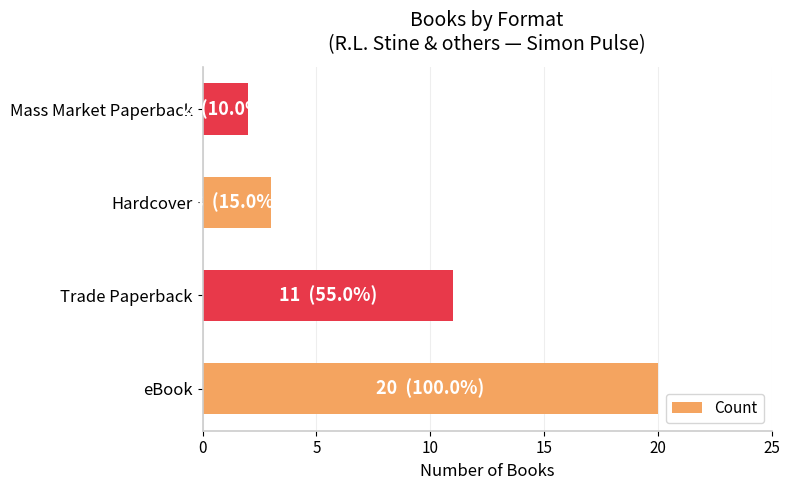

List the labels in order of value, smallest first.

Mass Market Paperback, Hardcover, Trade Paperback, eBook